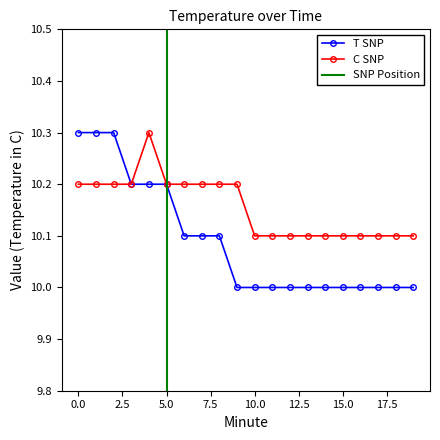

What is the maximum value for T SNP?

10.3